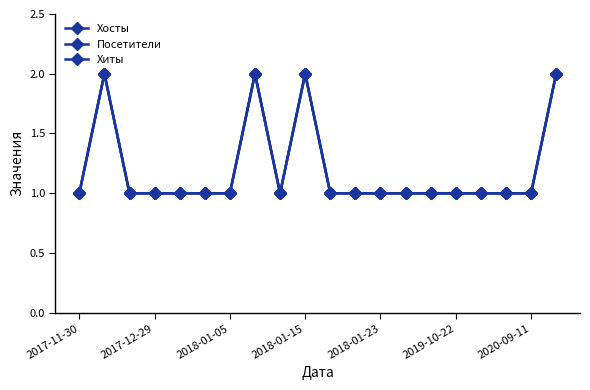

Does the chart have visible grid lines?

No